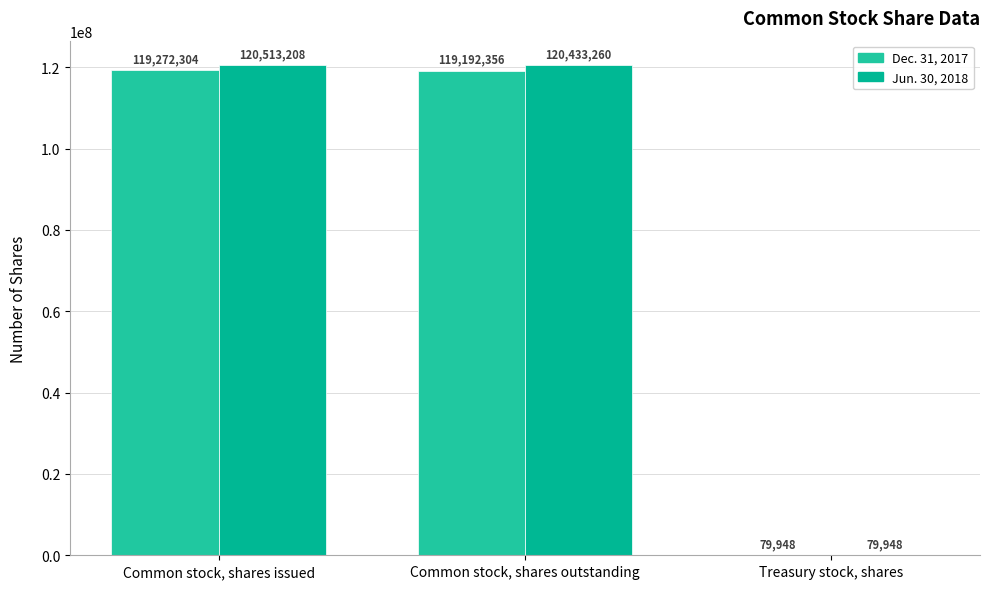

What is the spread (max minus min) of values at Common stock, shares outstanding?

1240904